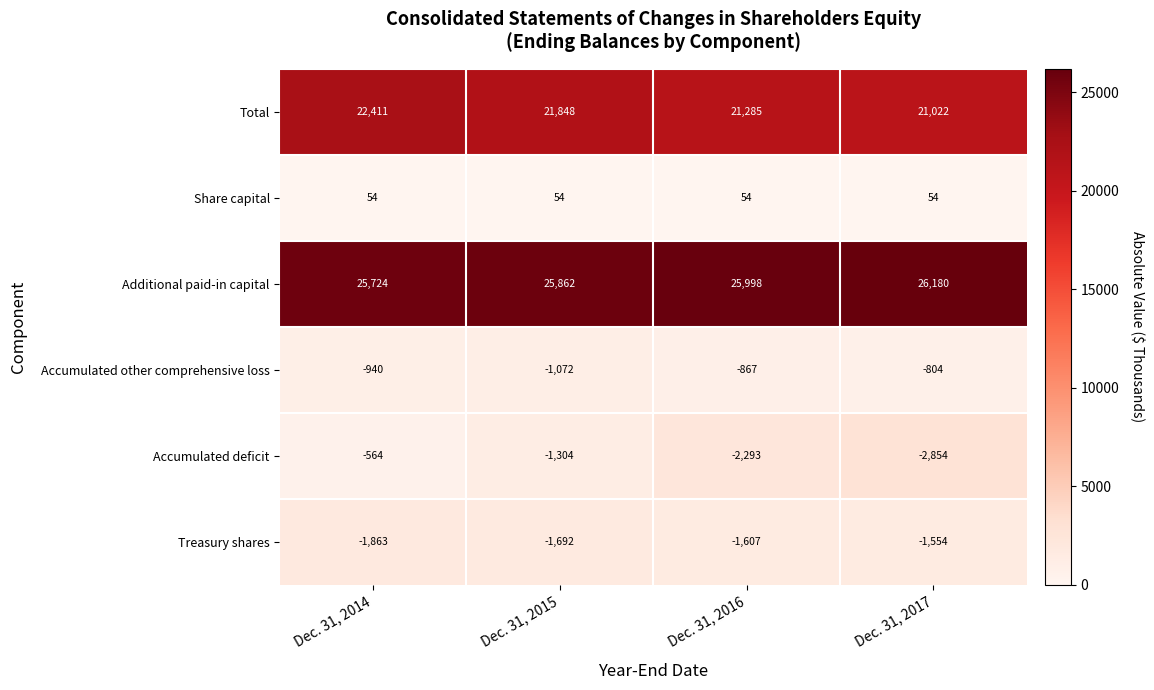

Reading right to left, list all the values displayed in this chart.

Total: 21022	21285	21848	22411
Share capital: 54	54	54	54
Additional paid-in capital: 26180	25998	25862	25724
Accumulated other comprehensive loss: -804	-867	-1072	-940
Accumulated deficit: -2854	-2293	-1304	-564
Treasury shares: -1554	-1607	-1692	-1863